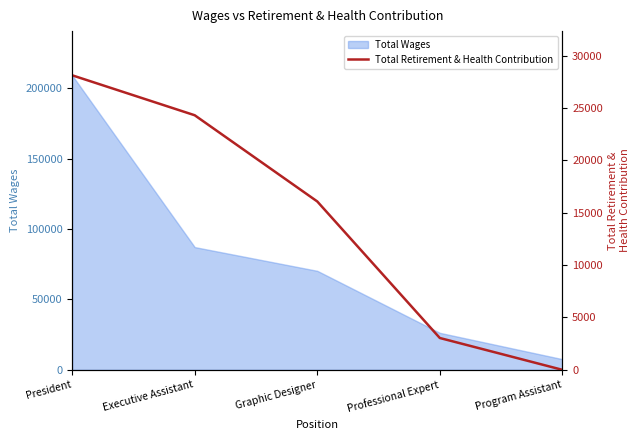

What position from the left is President?

1